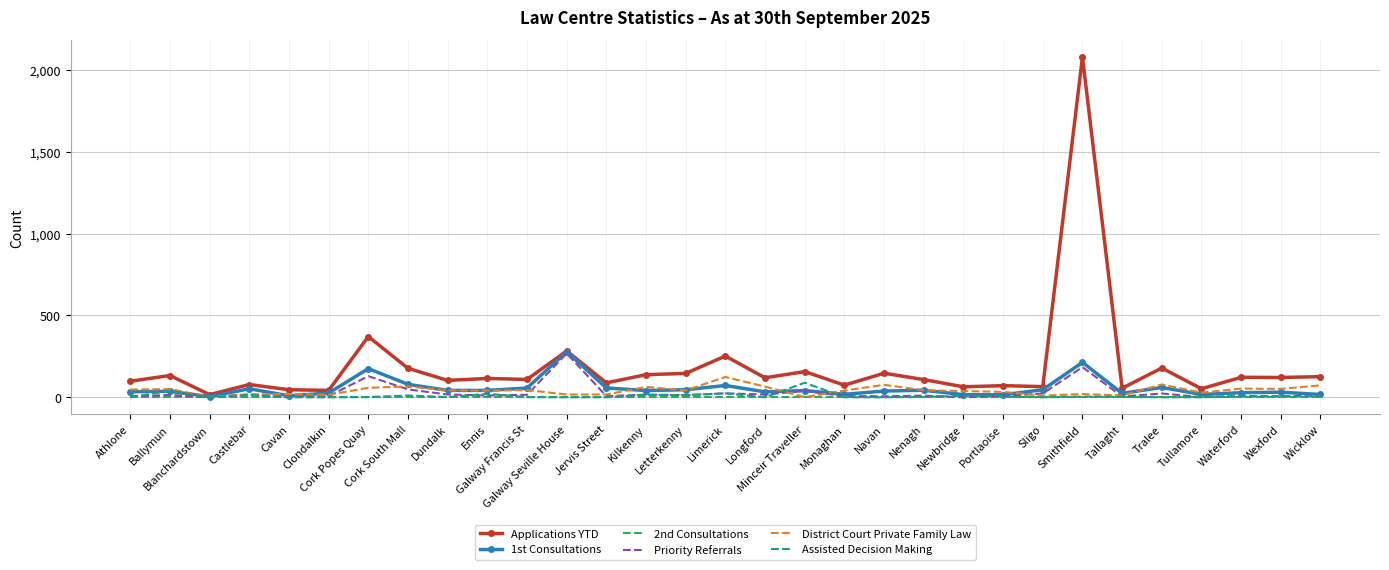

Which series has the largest range (max minus min)?

Applications YTD